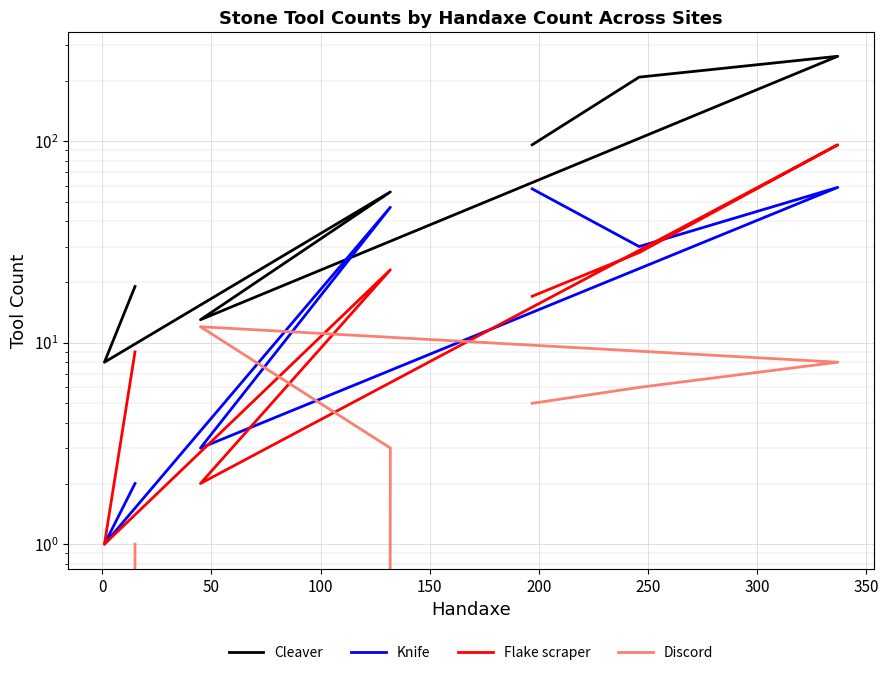

How many times do Knife and Discord cross each other?

2